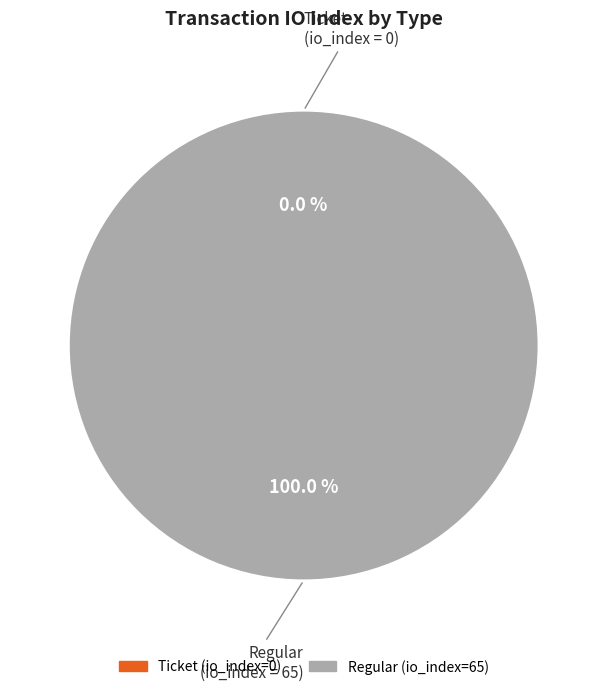

True or false: Regular (io_index=65) accounts for 89% of the total.

False